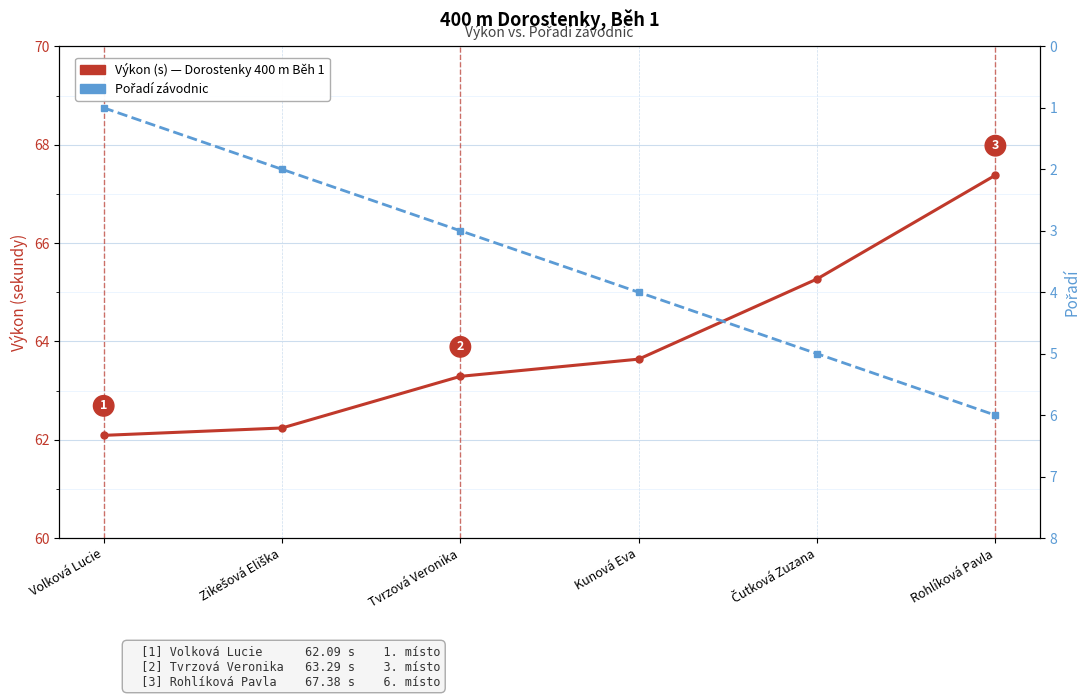

Which category has the highest value across all series?

Rohlíková Pavla